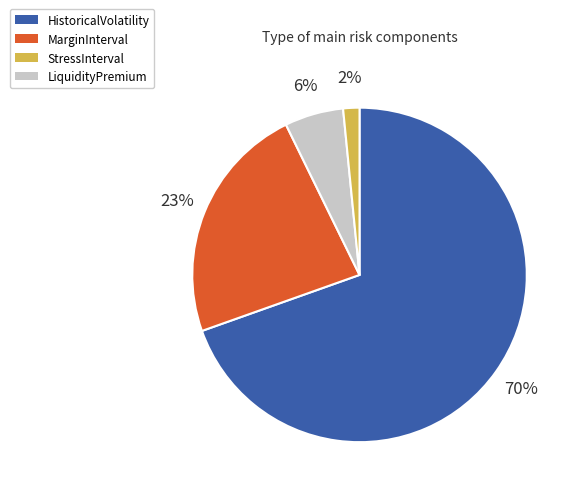

What percentage is the LiquidityPremium slice, to the nearest percent?

2%